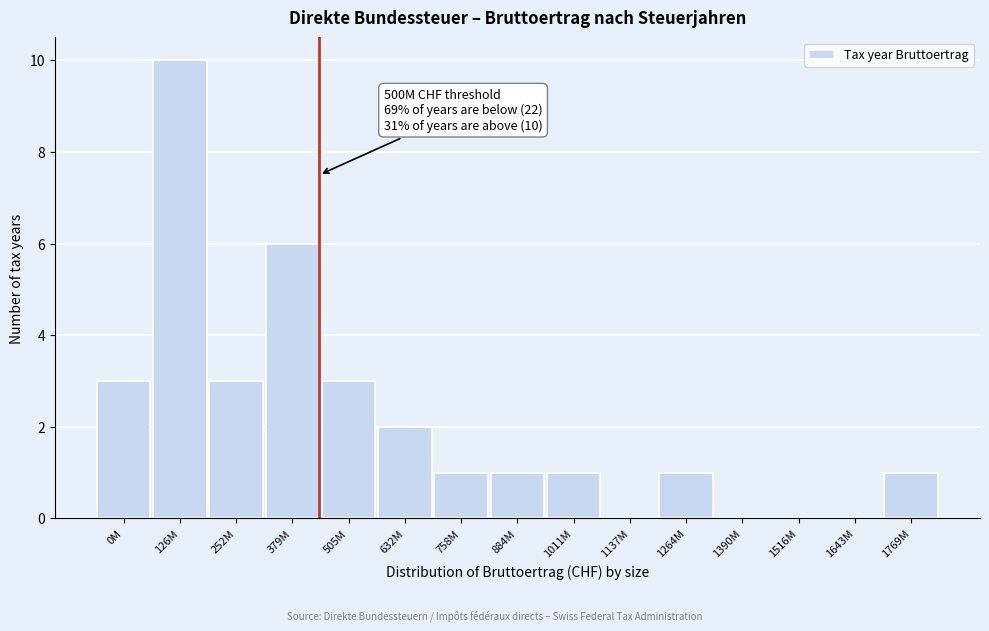

Reading left to right, transcribe all the data shown in this chart.

0M=3	126M=10	252M=3	379M=6	505M=3	632M=2	758M=1	884M=1	1011M=1	1137M=0	1264M=1	1390M=0	1516M=0	1643M=0	1769M=1